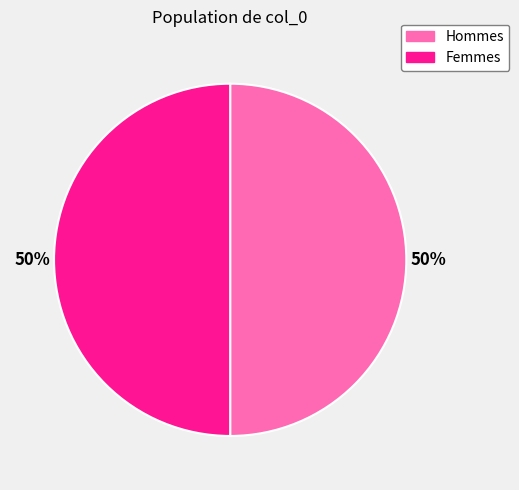

To the nearest percent, what is the average slice percentage?

50%